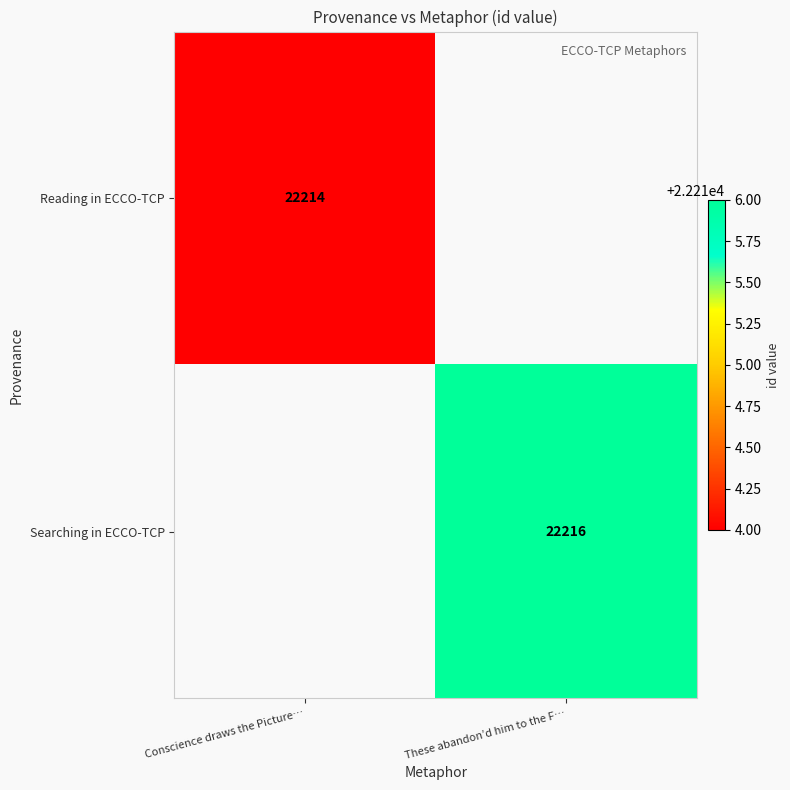

True or false: Reading in ECCO-TCP has a value of 32194 at Conscience draws the Picture….

False